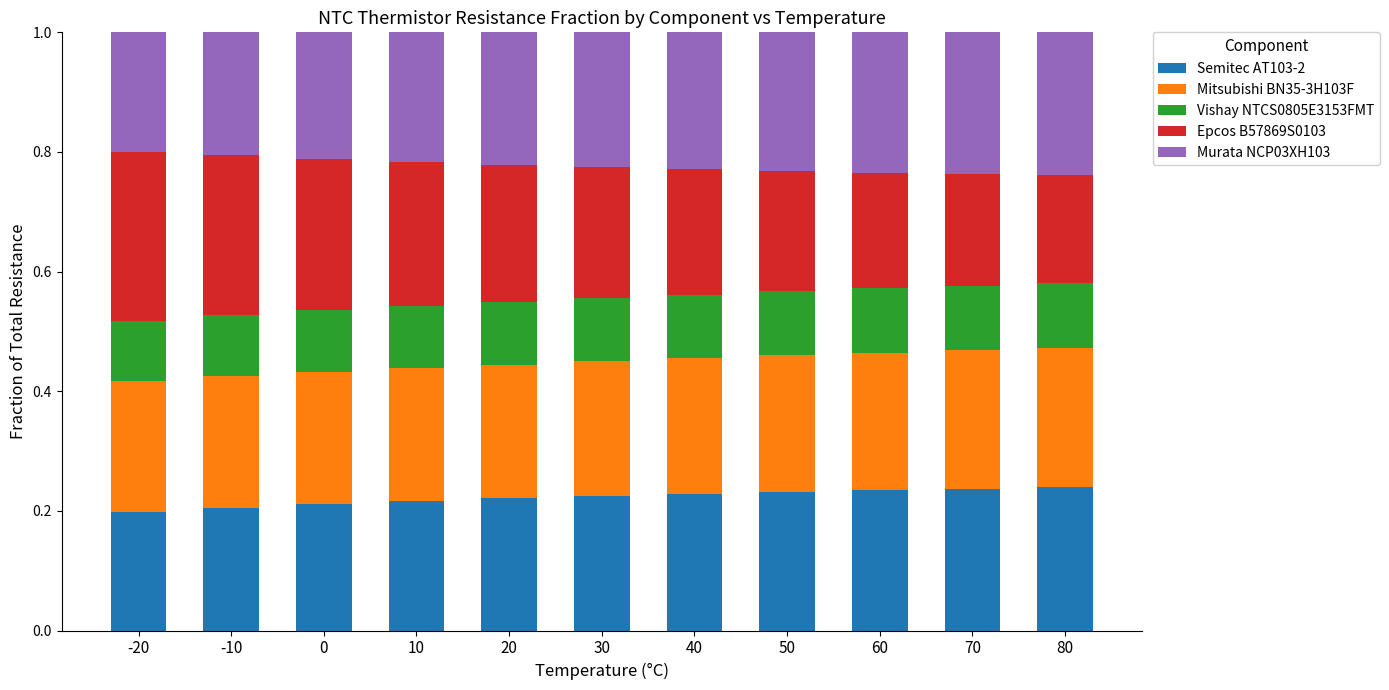

What is the total value across all series at 40?

1.0